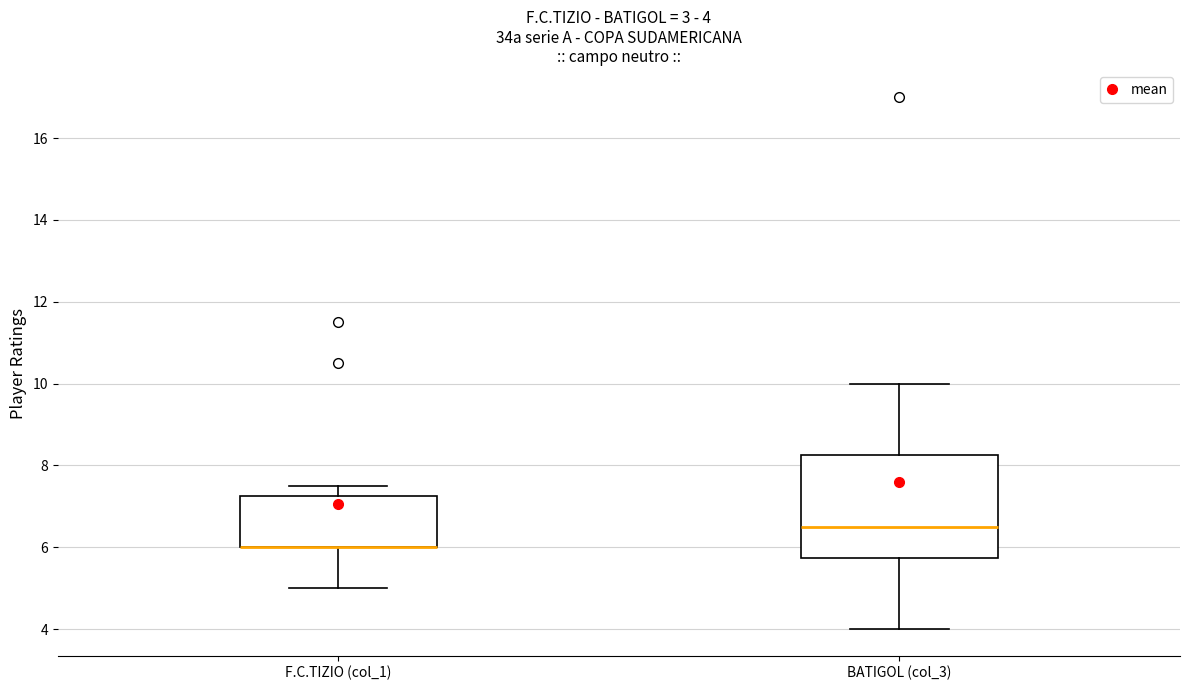

Comparing the boxes themselves (not the whiskers), which one is the tallest?

BATIGOL (col_3)